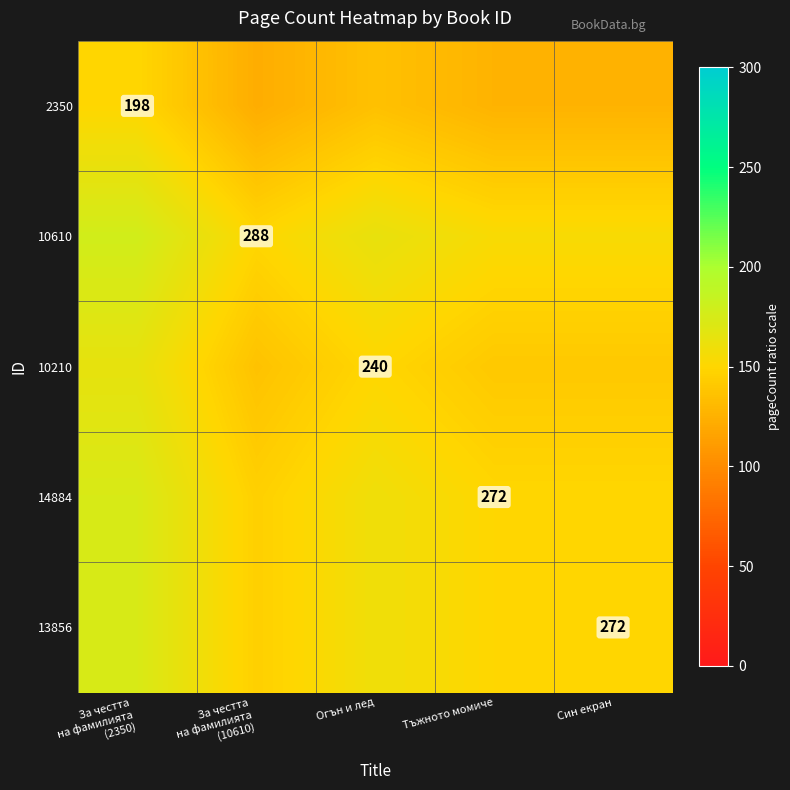

What value does the 2350 series have at Тъжното момиче?

126.4